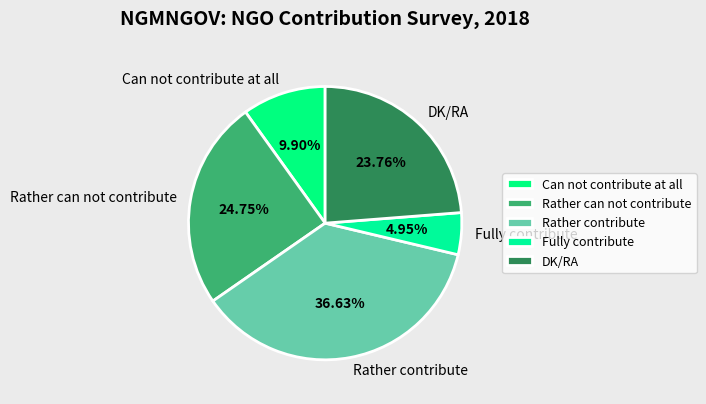

To the nearest percent, what is the difference between the largest and smallest slice percentages?

32%